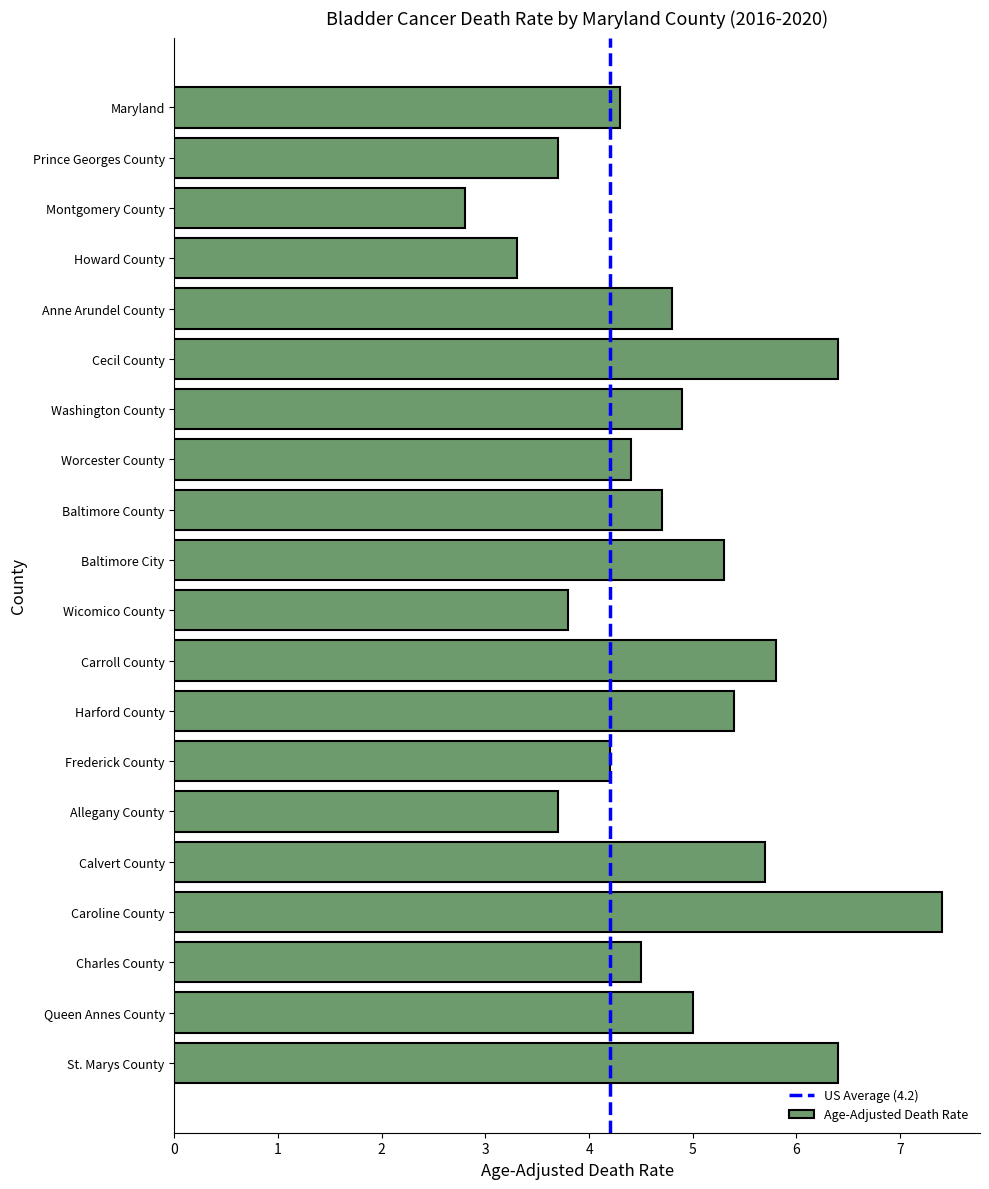

What is the value of the 10th bar from the top?

5.3